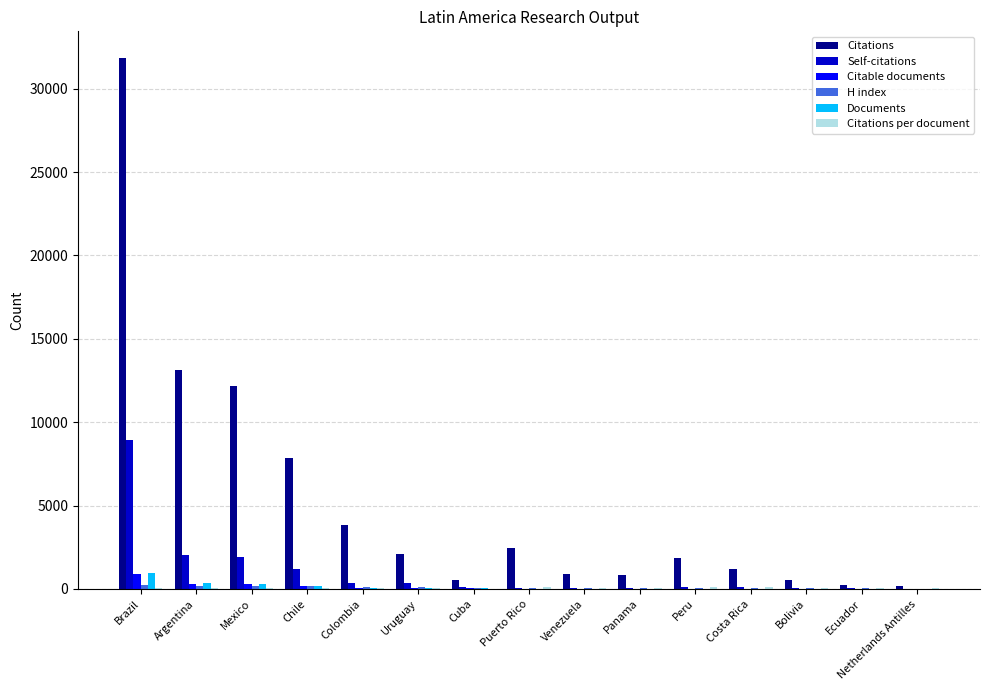

What is the sum of all Citable documents values?

1913